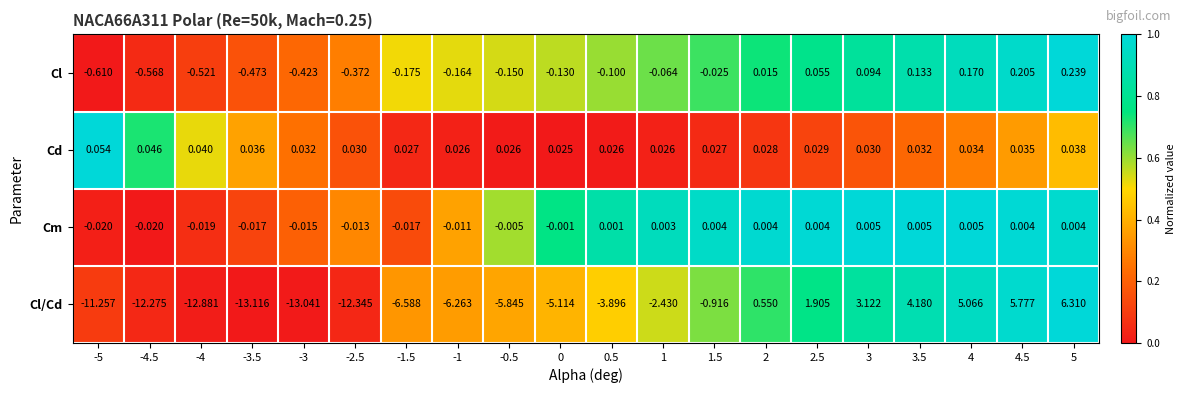

Rank the series at 1 from lowest to highest value.

Cl/Cd, Cl, Cm, Cd